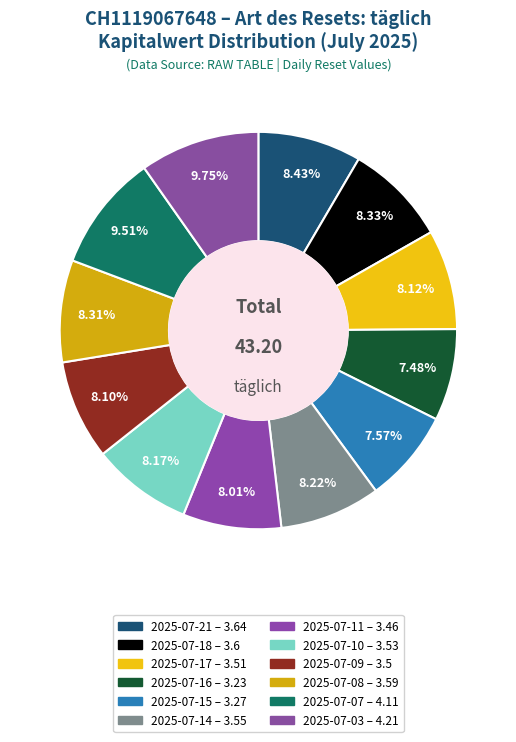

How many slices are in this pie chart?

12